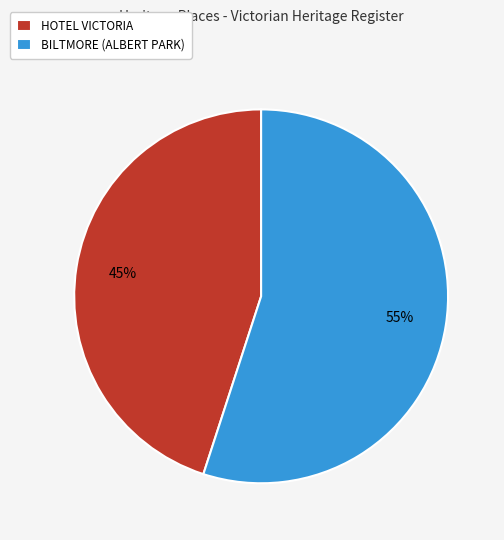

To the nearest percent, what percentage of the pie is HOTEL VICTORIA?

45%